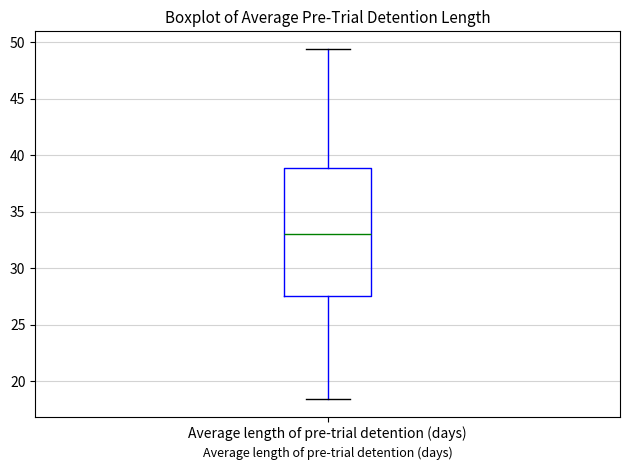

Transcribe this box plot: give where the median line is, the range the box spans, and where the two whiskers end, as read against the y-axis. The values are not printed on the chart, so give them approximately, as read against the axis.

median 33.0, box 27.5 to 39.0, whiskers 18.5 to 49.5